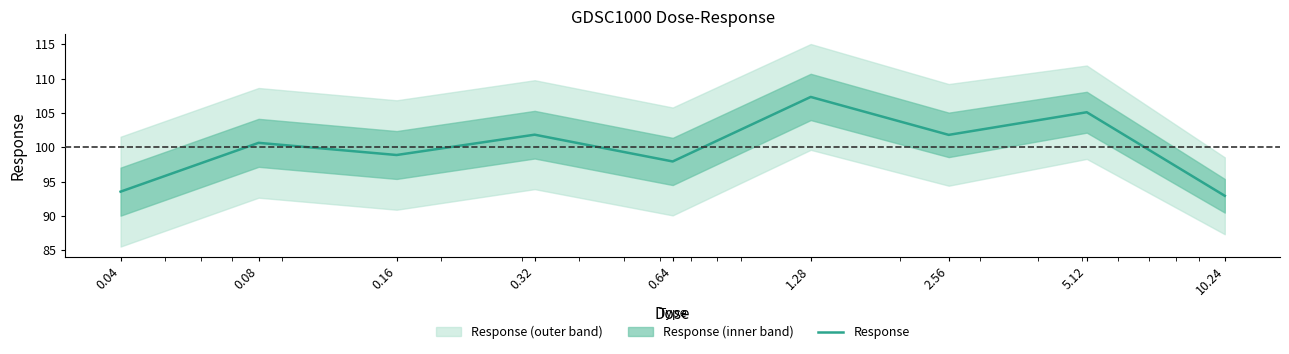

The chart shows a value of 21.0 at 2.56. True or false?

False